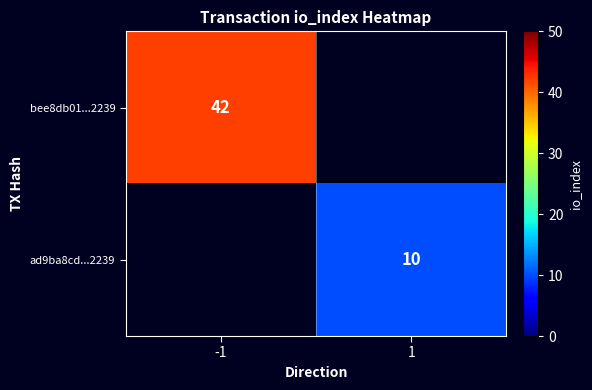

The ad9ba8cd...2239 series shows 5 at 1. True or false?

False